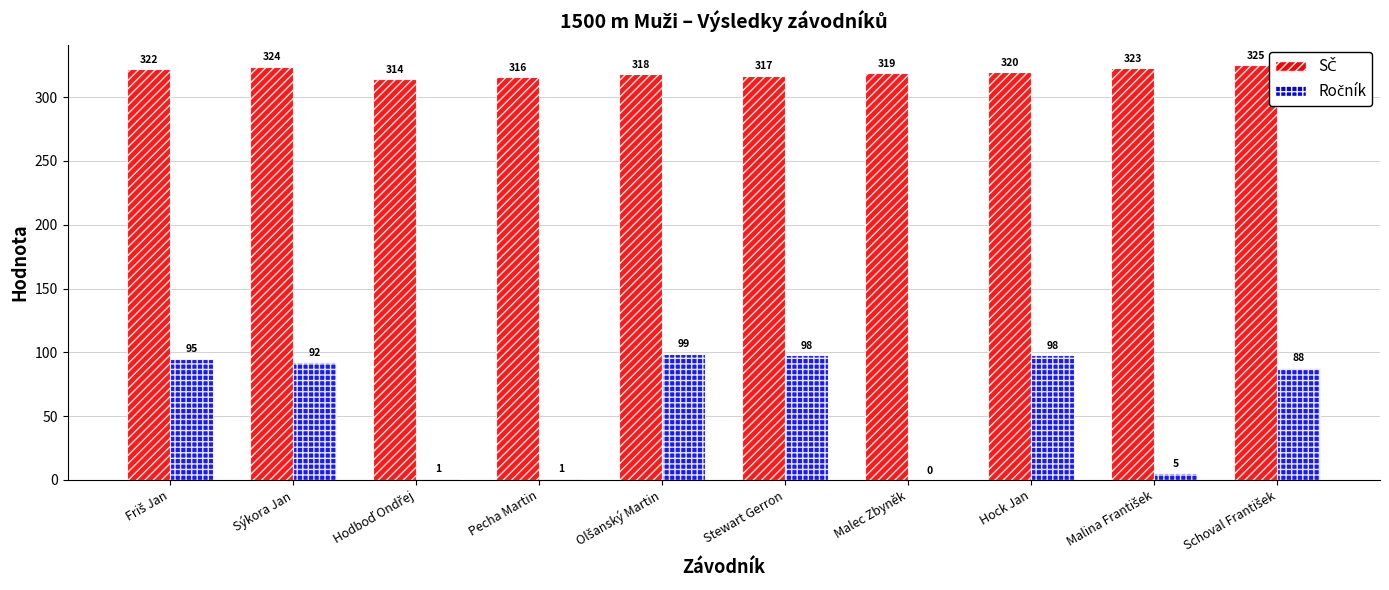

At which category is the sum across all series the highest?

Hock Jan